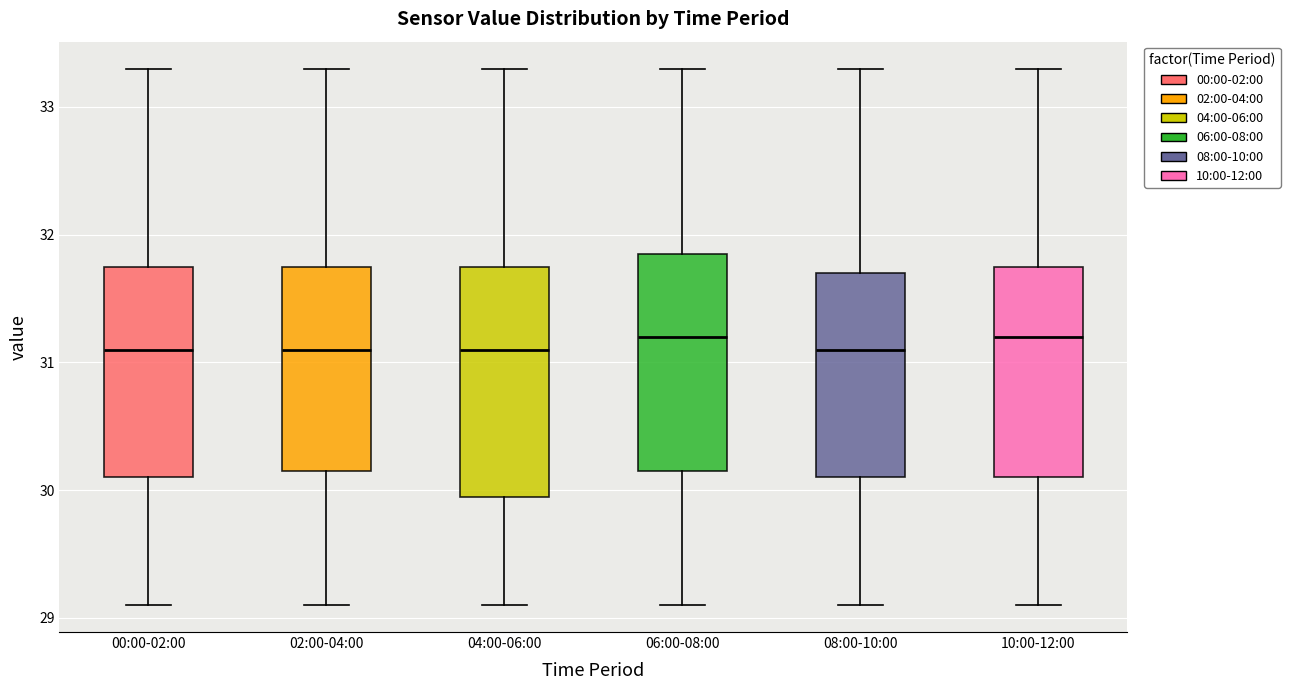

Where does the upper whisker of the box for 02:00-04:00 end on the y-axis? The values are not printed on the chart, so give them approximately, as read against the axis.

33.3